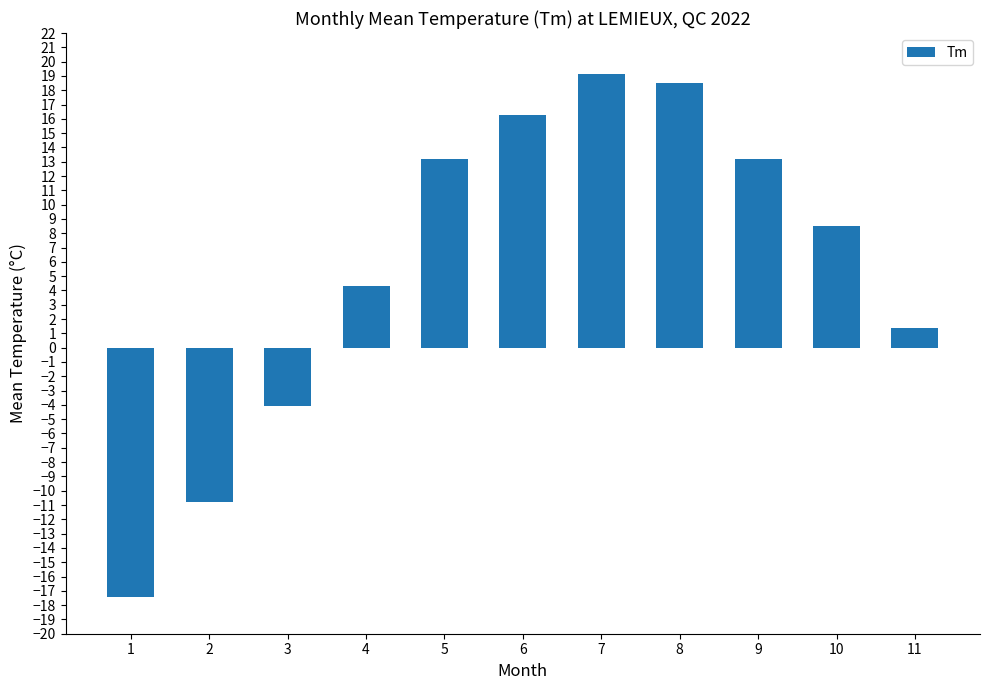

What is the difference between the maximum and minimum values?

36.5